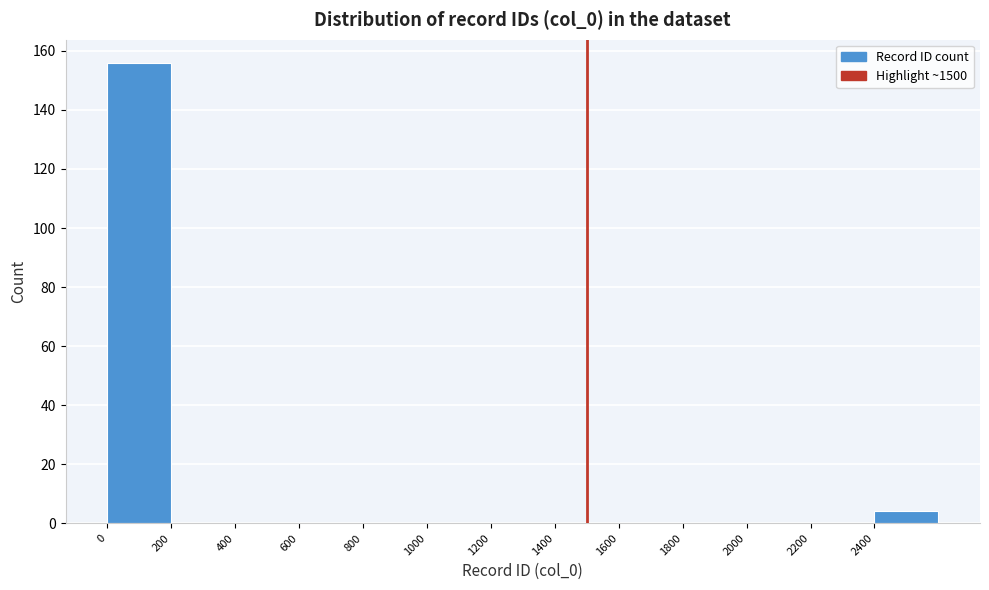

Reading left to right, transcribe this chart: for each bar, give the range it covers on the x-axis and its height. The values are not printed on the chart, so give them approximately, as read against the axis.

0 to 200: 156
200 to 400: 0
400 to 600: 0
600 to 800: 0
800 to 1000: 0
1000 to 1200: 0
1200 to 1400: 0
1400 to 1600: 0
1600 to 1800: 0
1800 to 2000: 0
2000 to 2200: 0
2200 to 2400: 0
2400 to 2600: 4